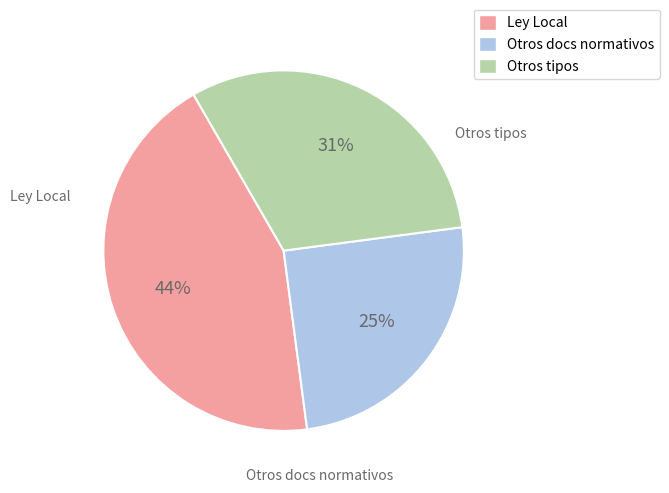

To the nearest percent, what is the average slice percentage?

33%